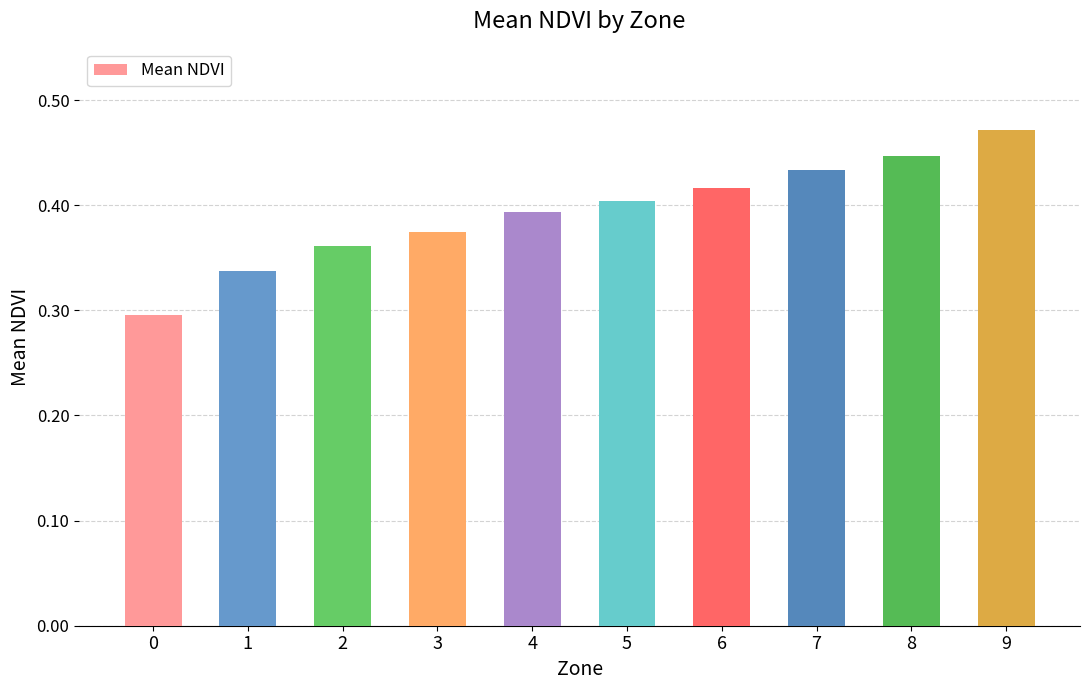

What is the sum of all values?

3.9